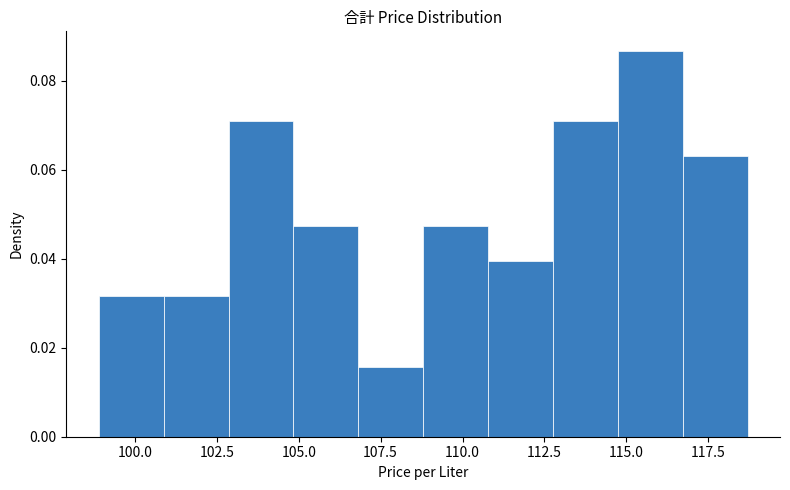

Read against the x-axis, roughly where is the centre of the tallest bar?

115.5